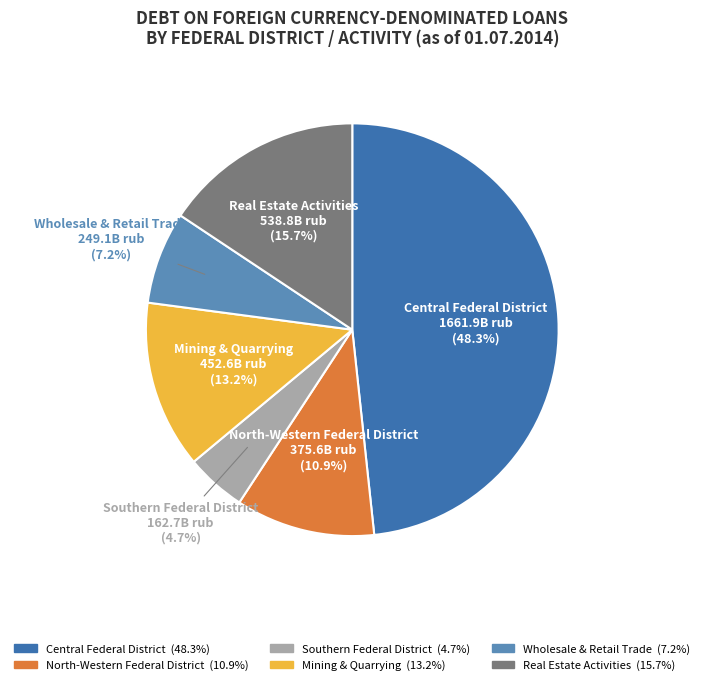

Is there a majority slice in this chart?

No